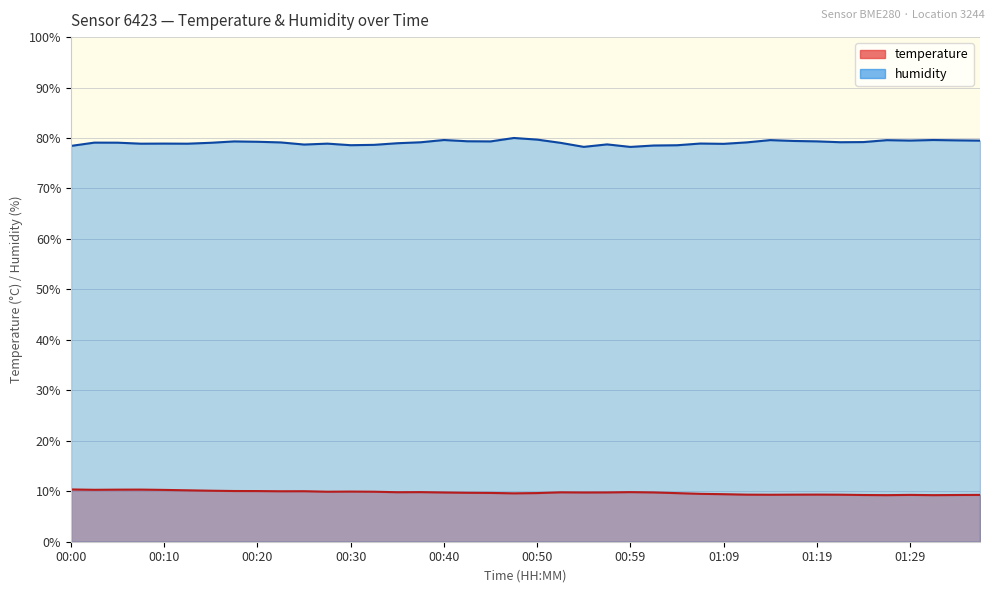

True or false: temperature and humidity cross at least once.

False